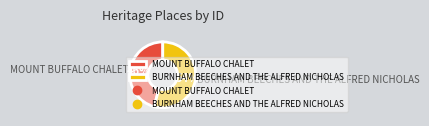

To the nearest percent, what is the difference between the MOUNT BUFFALO CHALET and BURNHAM BEECHES AND THE ALFRED NICHOLAS slice percentages?

8%